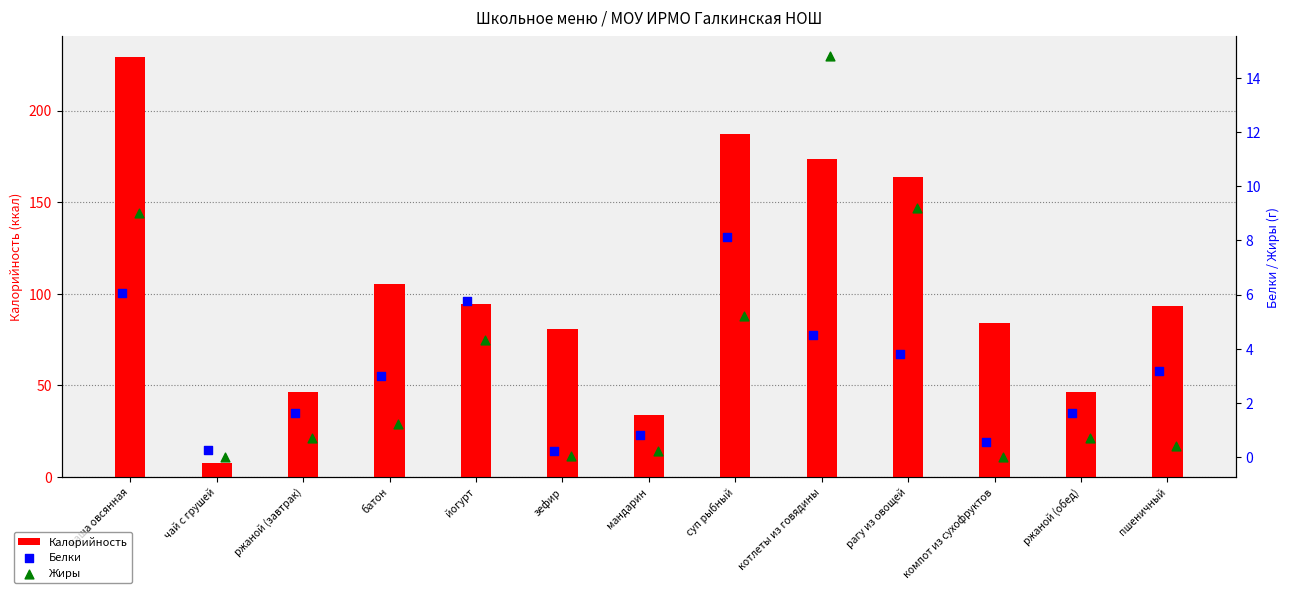

What is the total value across all series at мандарин?

34.8